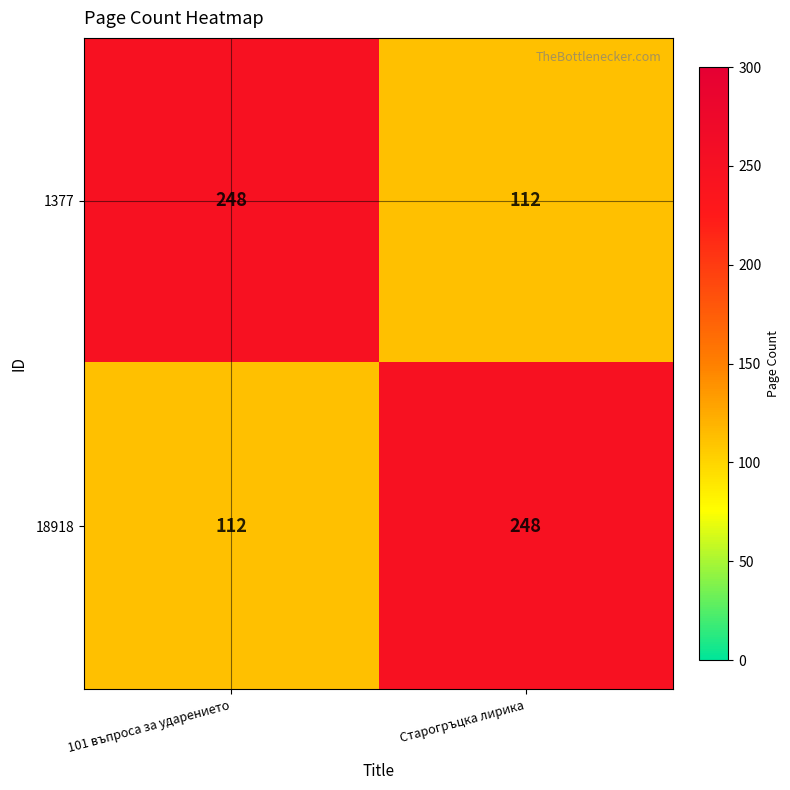

What is the spread (max minus min) of values at 101 въпроса за ударението?

136